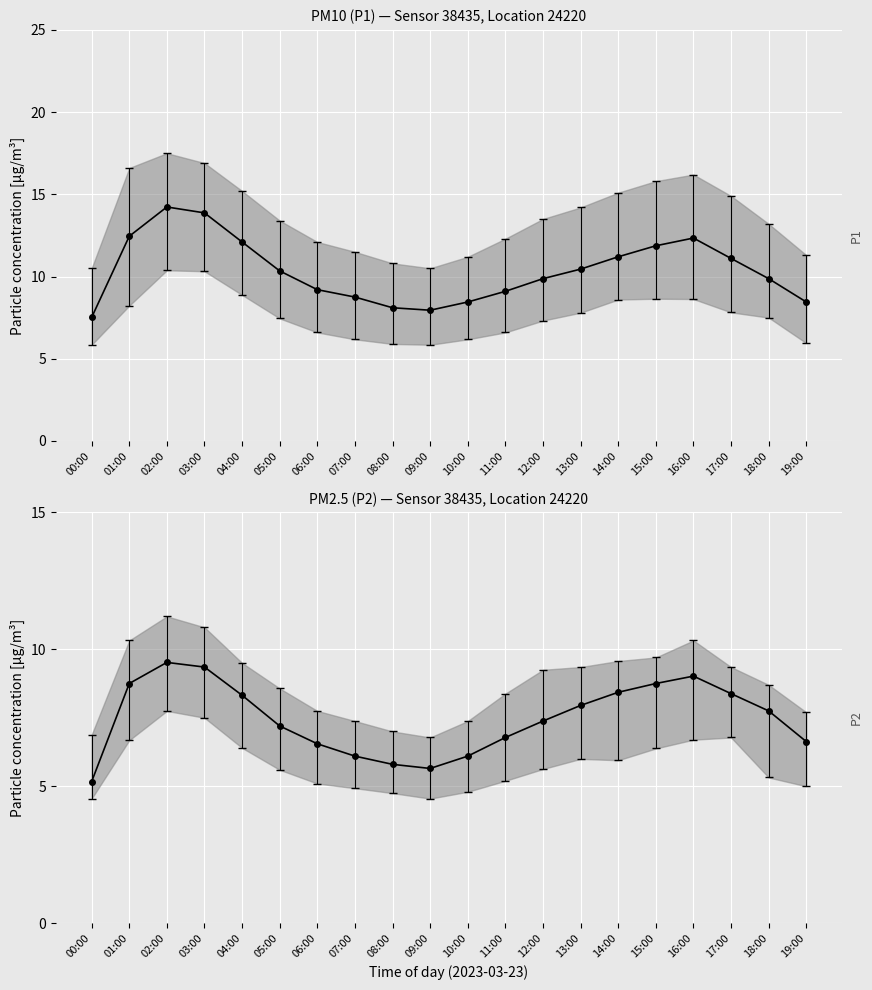

Which series has the largest range (max minus min)?

P1 mean